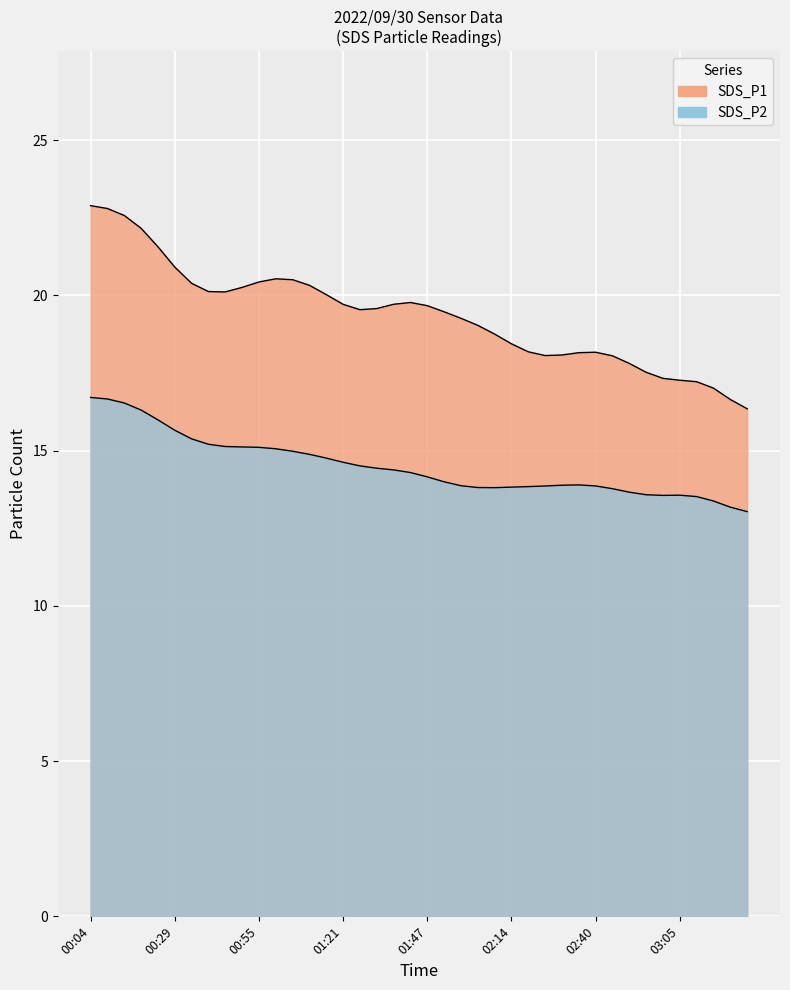

Is it true that SDS_P2 equals 15.2 at 00:39?

True